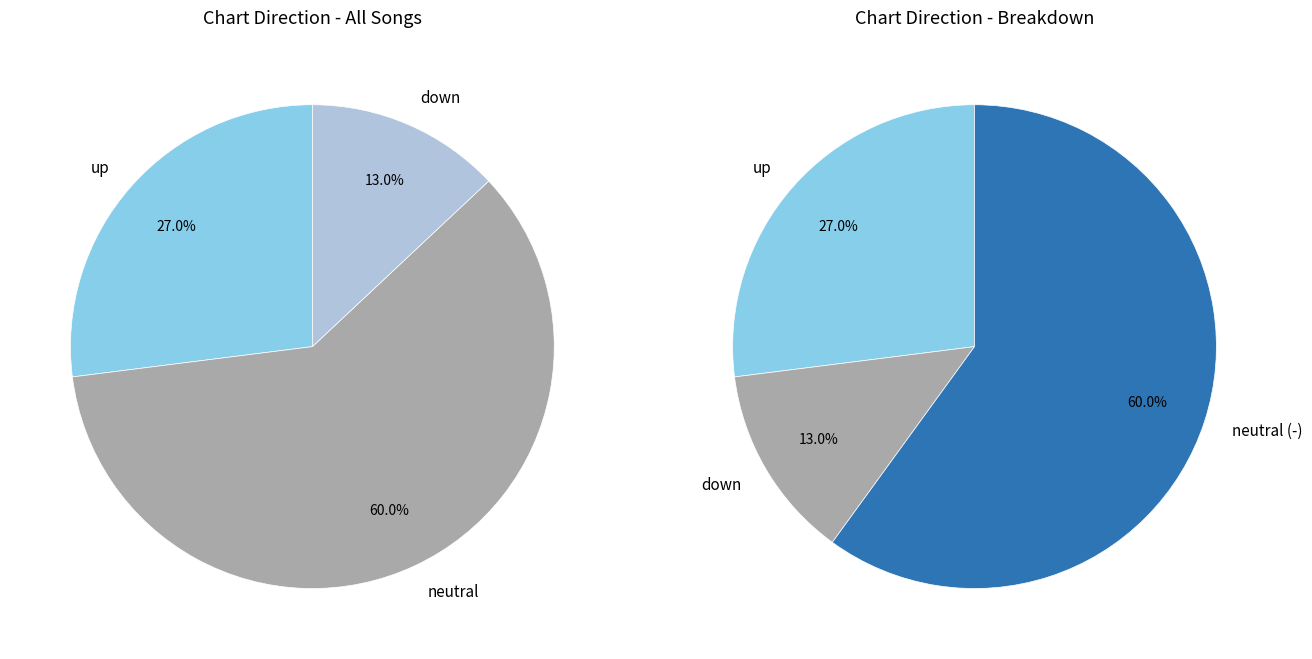

To the nearest percent, what is the average slice percentage?

33%